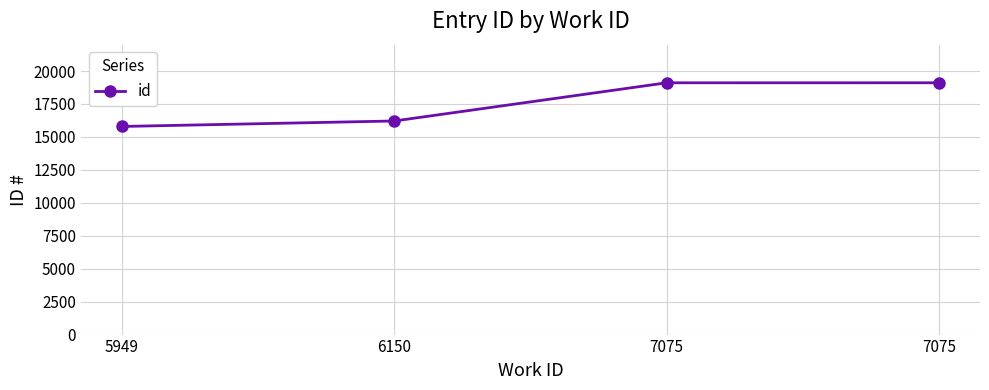

What is the maximum value shown in the chart?

19108